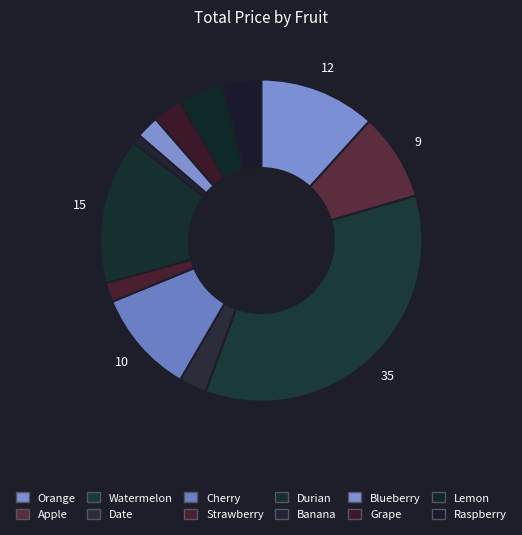

Does any single category account for the majority?

No